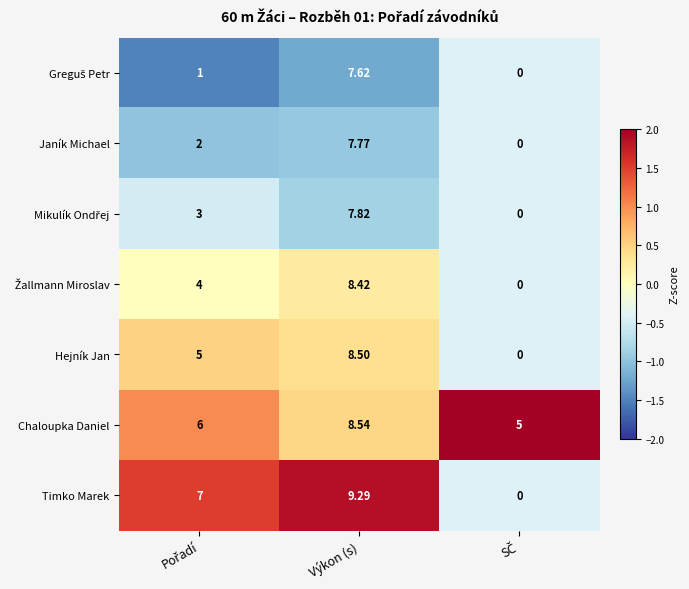

Which category has the highest value across all series?

Výkon (s)